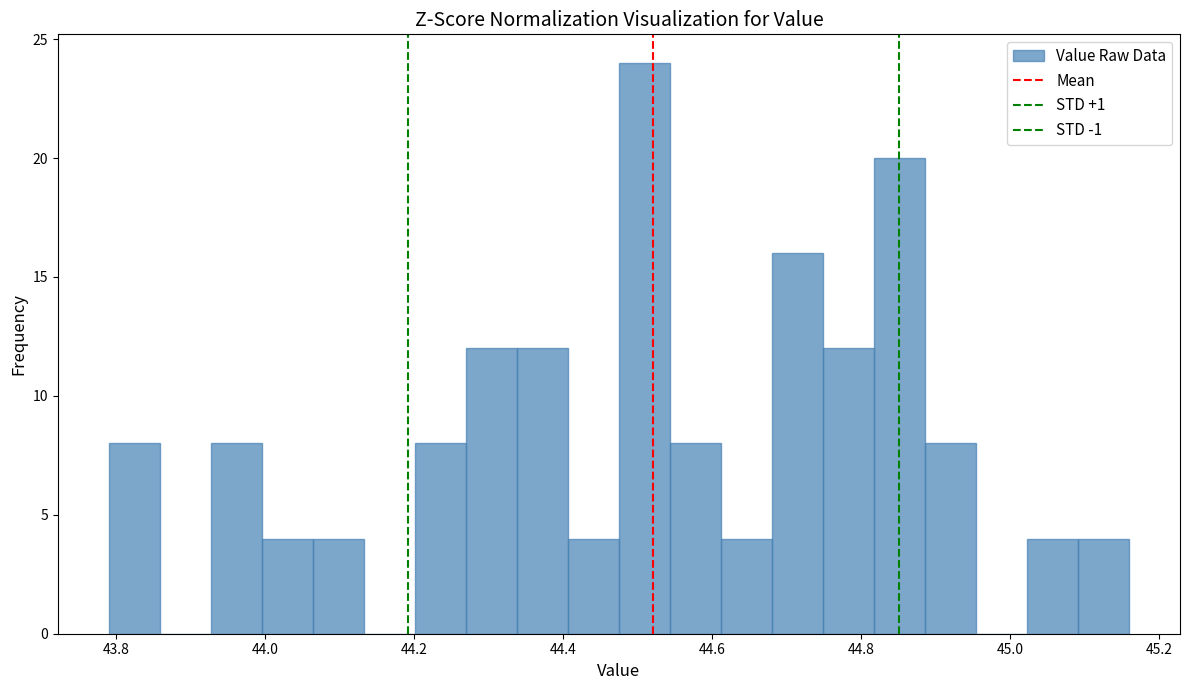

Read against the x-axis, roughly where is the centre of the tallest bar?

44.50